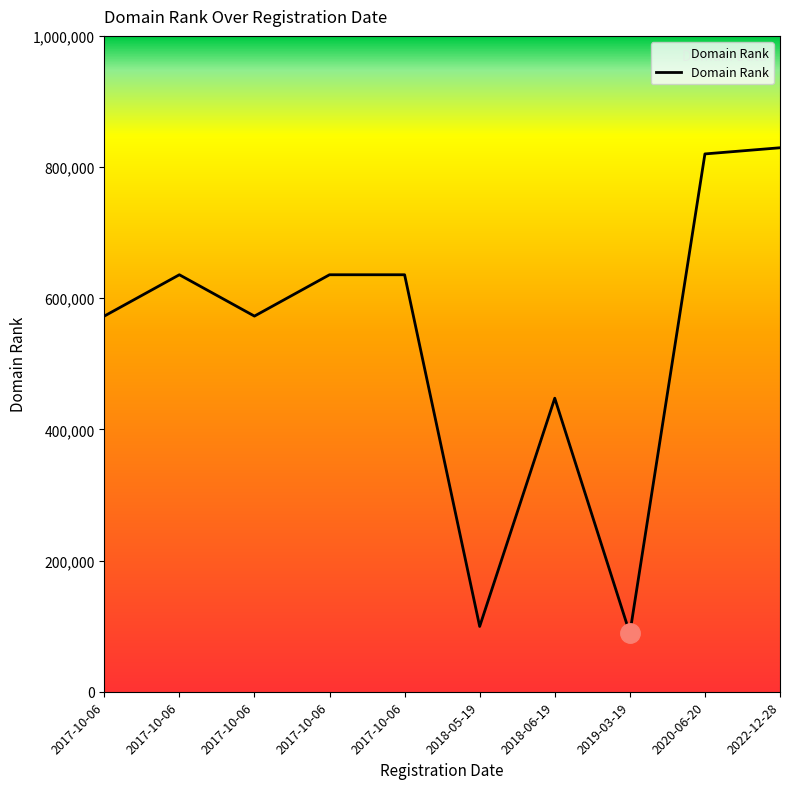

Does the chart have visible grid lines?

No